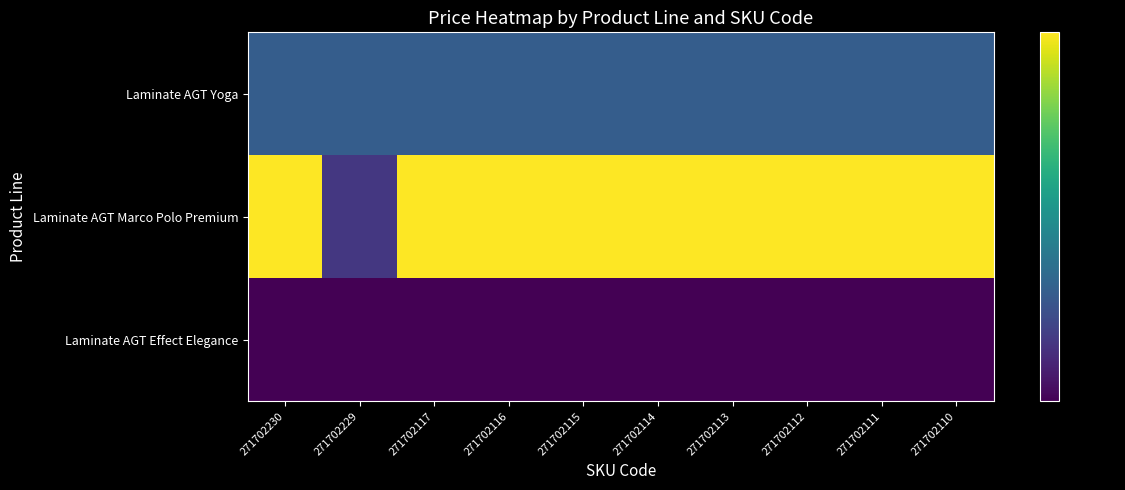

At which category is the sum across all series the highest?

271702230